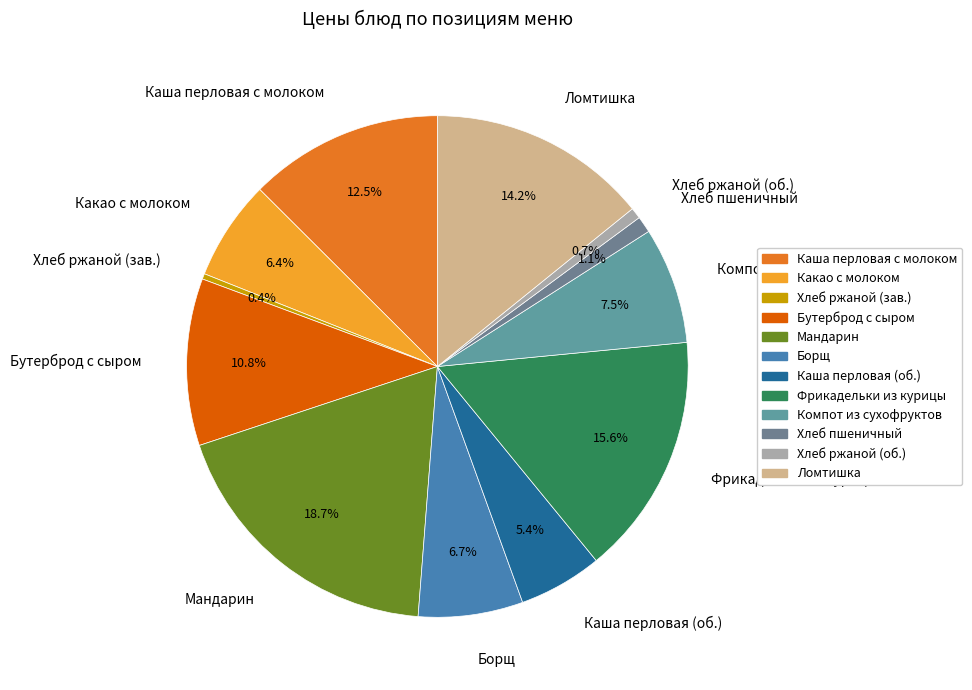

Is there a majority slice in this chart?

No